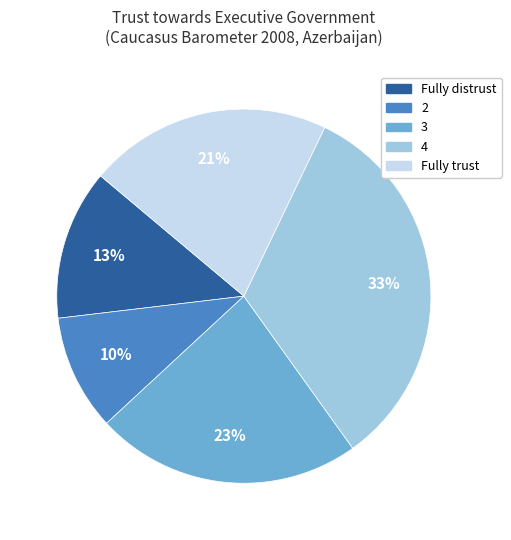

Which category has the smallest portion of the pie?

2